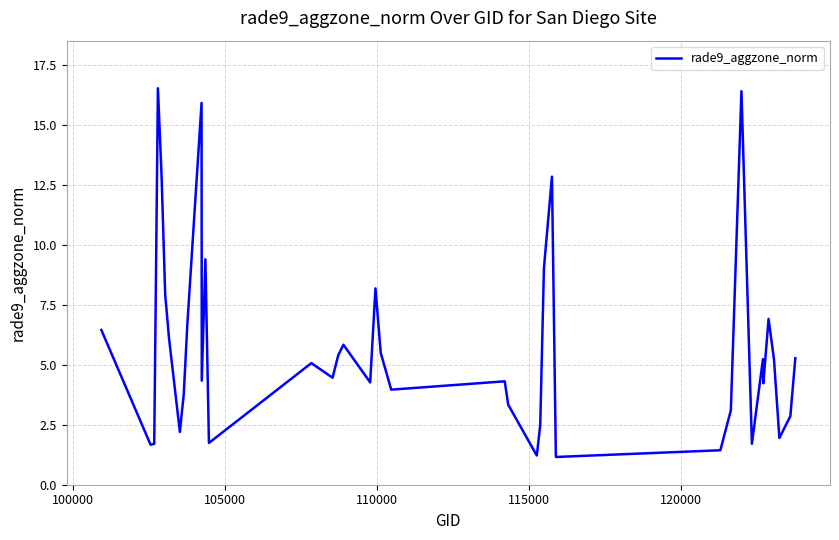

What is the minimum value shown in the chart?

1.2